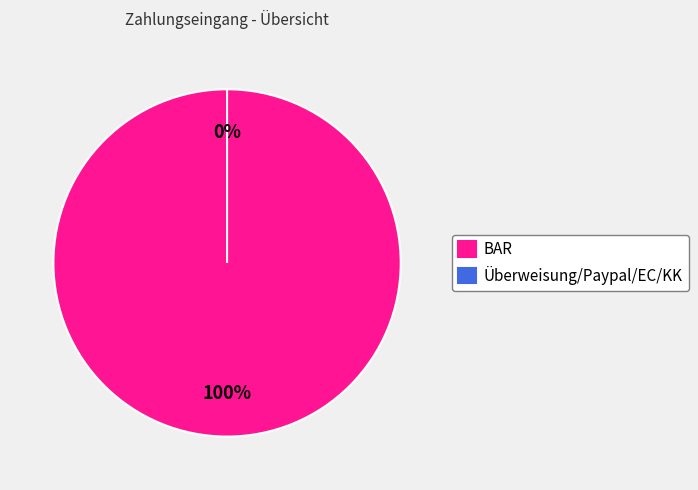

To the nearest percent, what is the combined percentage of Ü/PP/EC/KK and BAR?

100%